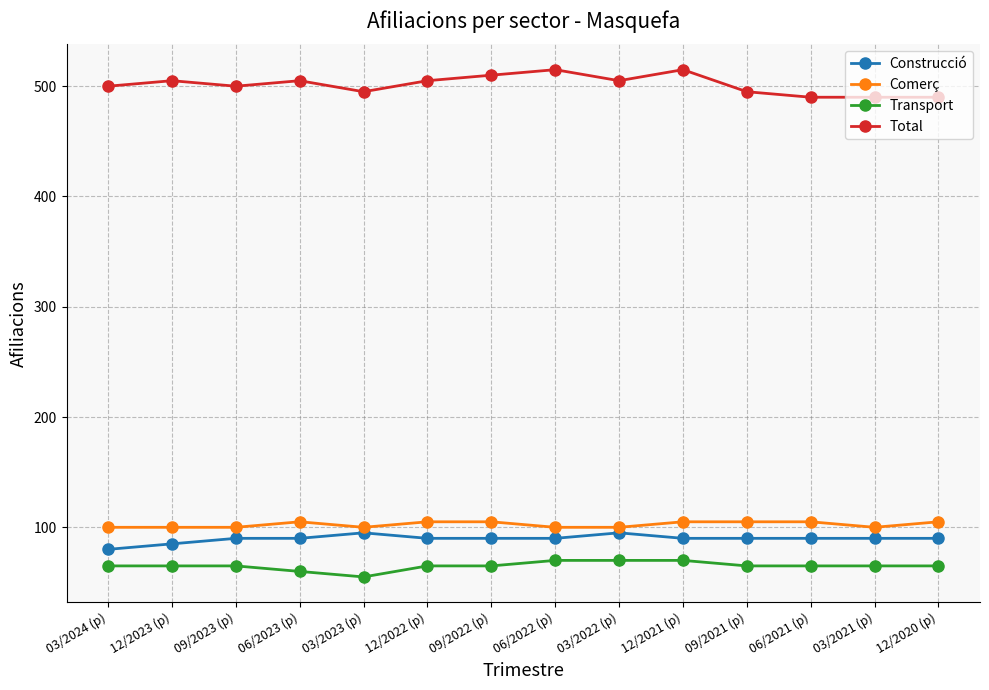

Reading right to left, what are all the values shown in this chart?

Construcció: 90	90	90	90	90	95	90	90	90	95	90	90	85	80
Comerç: 105	100	105	105	105	100	100	105	105	100	105	100	100	100
Transport: 65	65	65	65	70	70	70	65	65	55	60	65	65	65
Total: 490	490	490	495	515	505	515	510	505	495	505	500	505	500